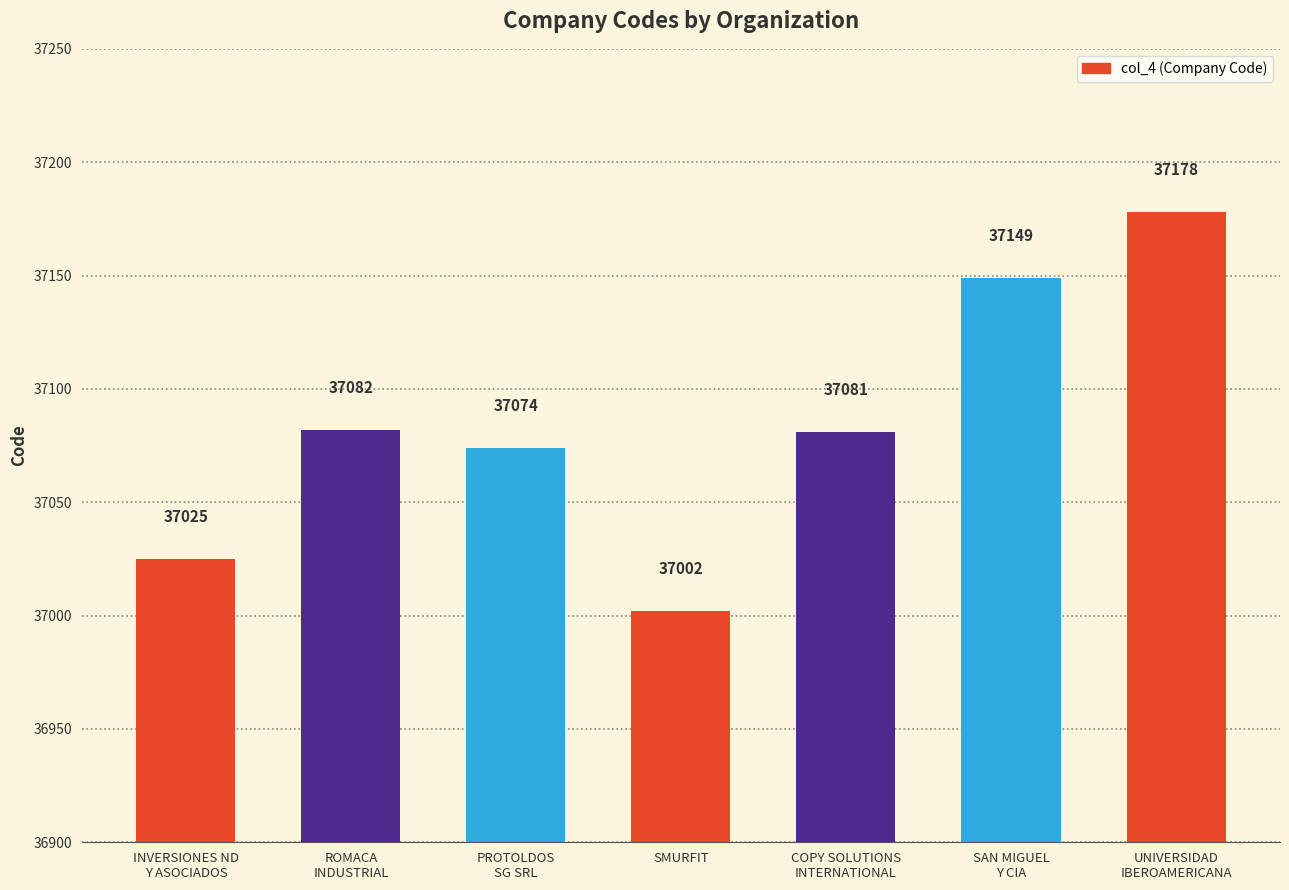

The chart shows a value of 37002 at SMURFIT. True or false?

True